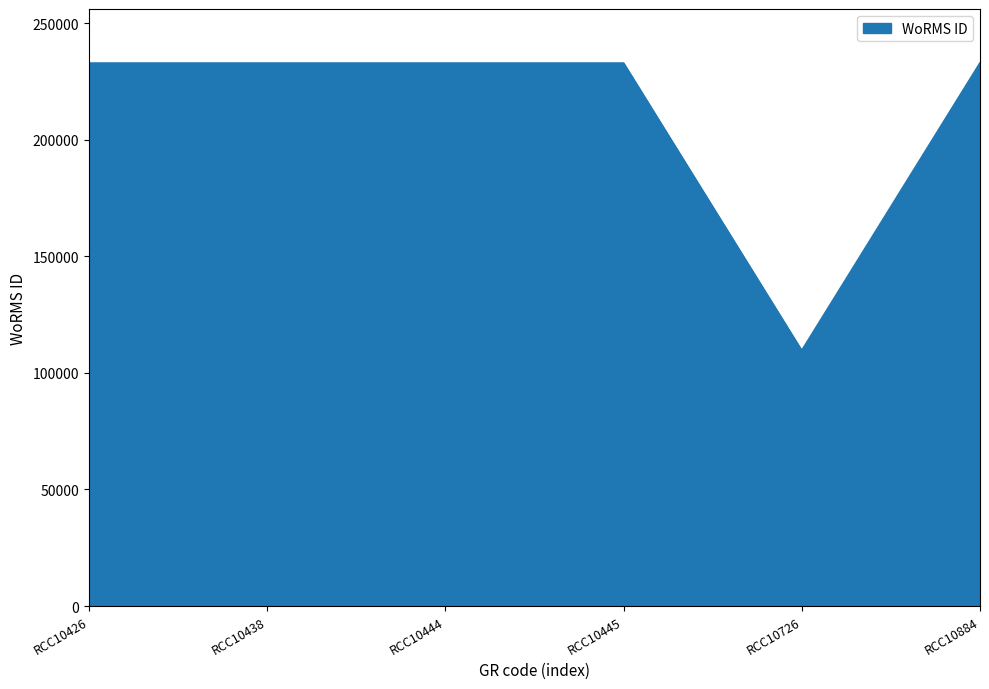

What is the approximate value at RCC10726, to the nearest 10?

109480